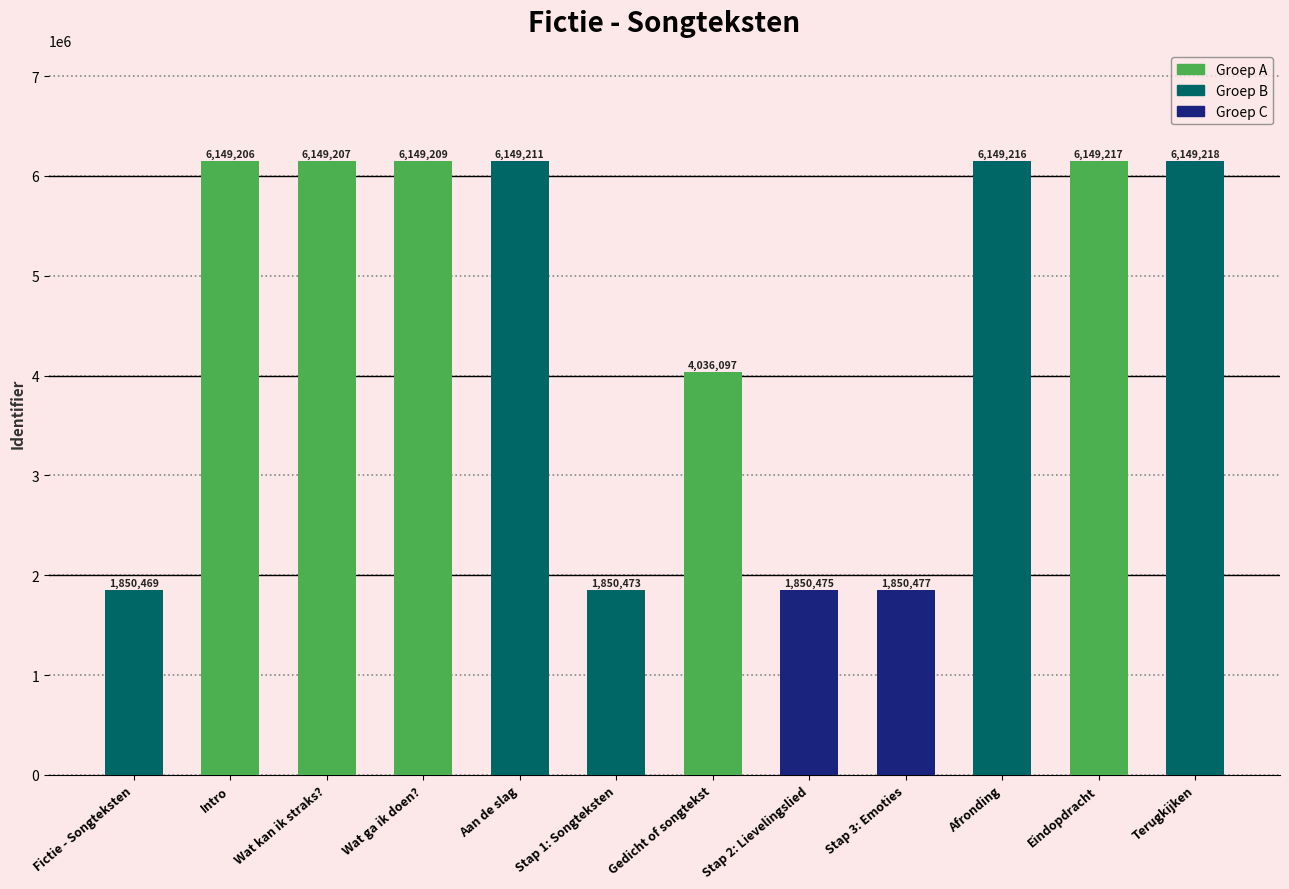

What is the ratio of the value at Stap 1: Songteksten to the value at Stap 2: Lievelingslied?

1.0